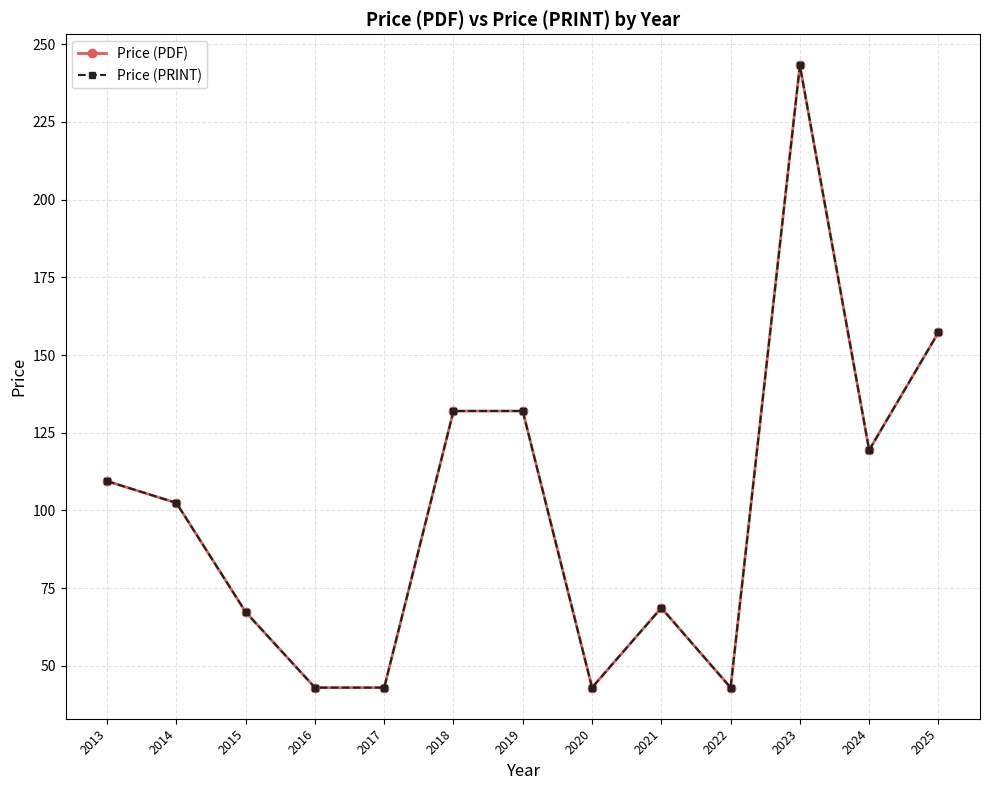

Does the chart have visible grid lines?

Yes